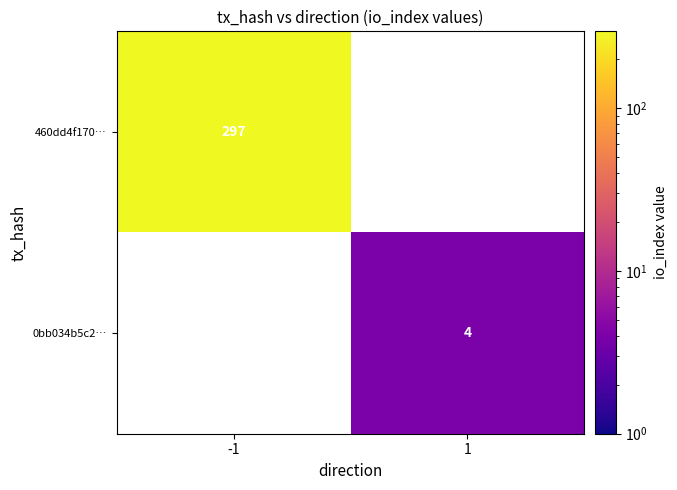

The value of 0bb034b5c2… at 1 is 5. True or false?

False